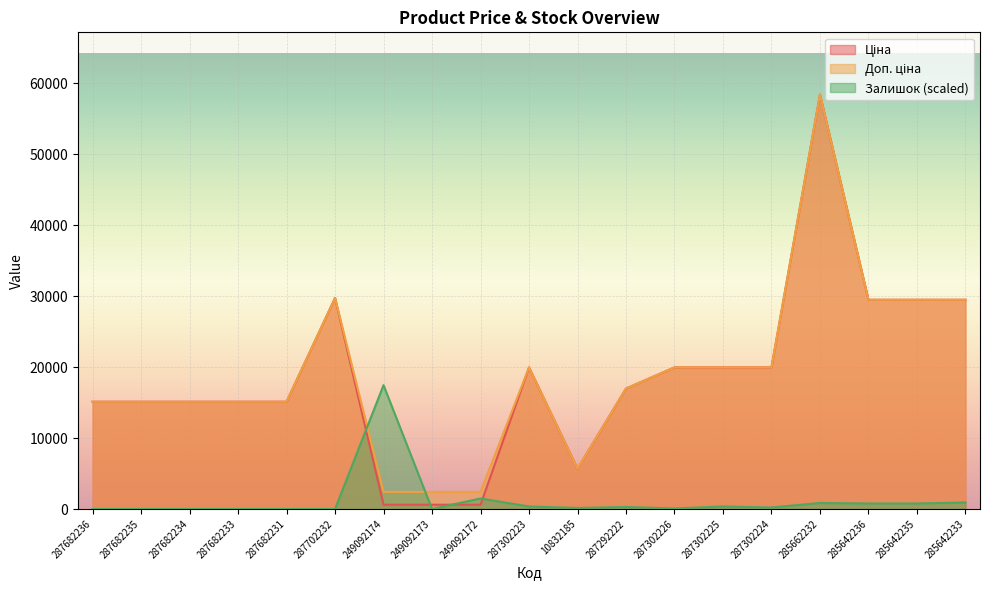

What is the lowest value of the Ціна series?

603.7